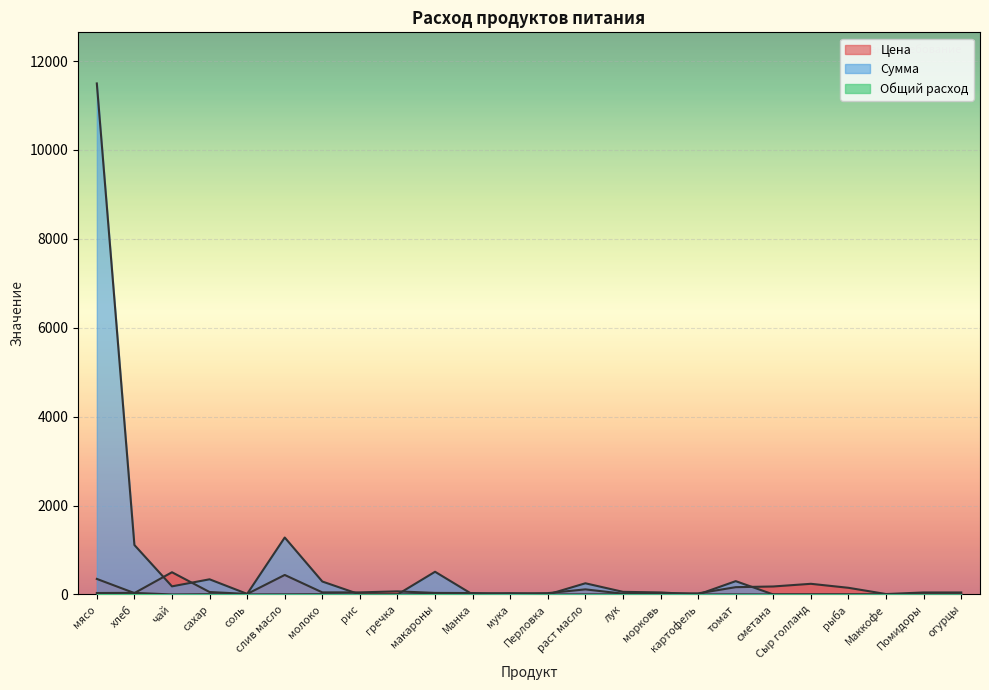

True or false: Общий расход and Сумма intersect in this chart.

False